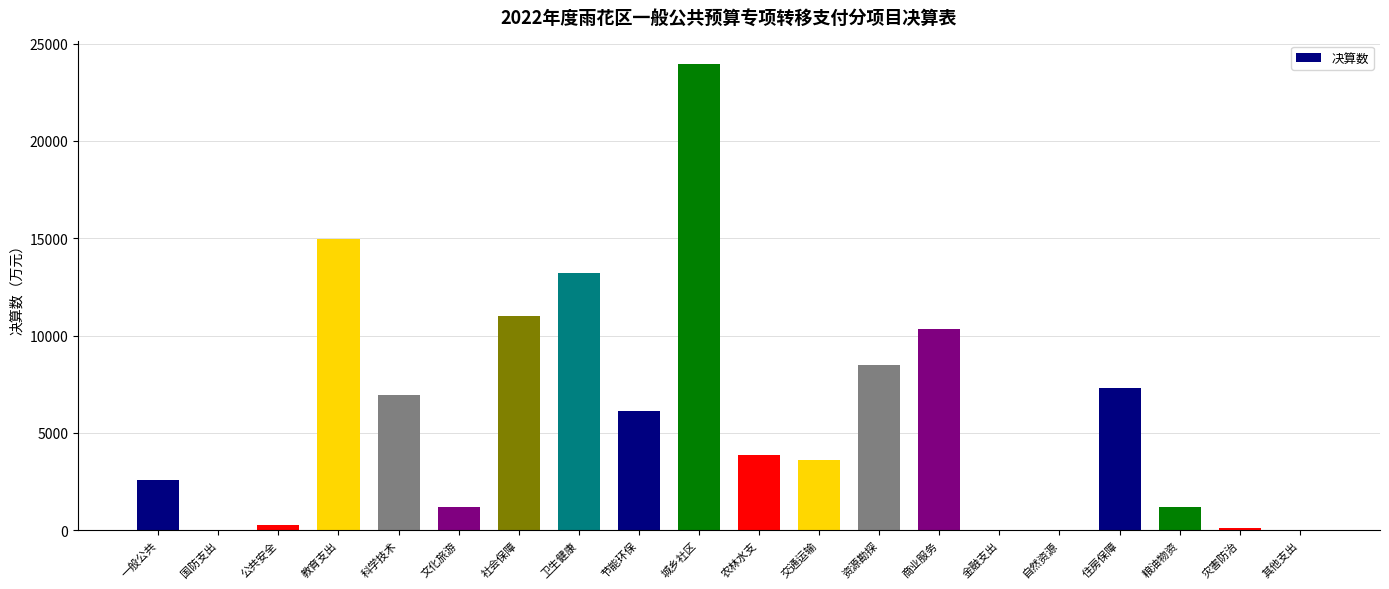

Are the bars grouped side by side (vs. stacked)?

No